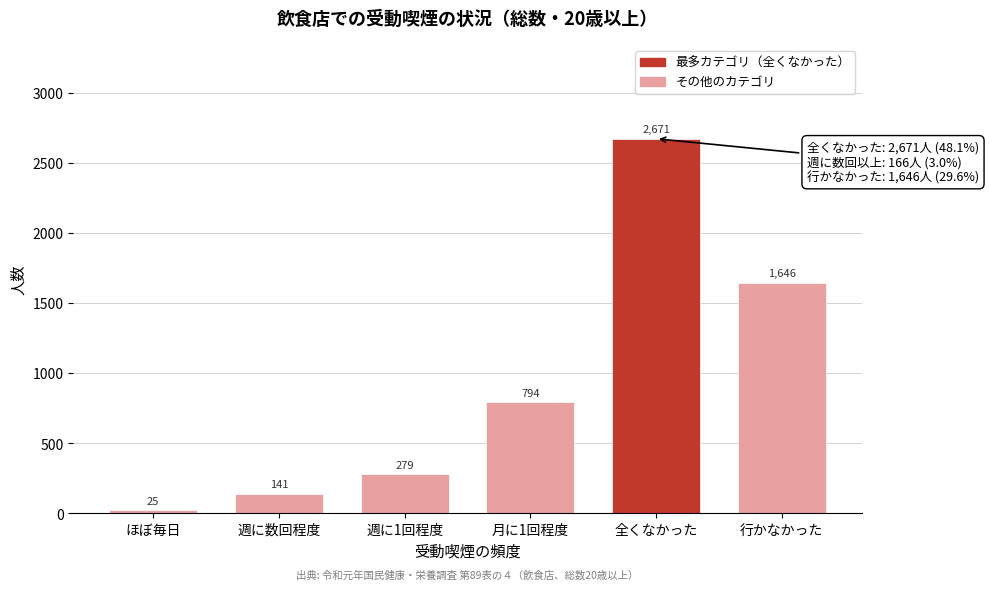

Reading left to right, transcribe all the data shown in this chart.

ほぼ毎日=25	週に数回程度=141	週に1回程度=279	月に1回程度=794	全くなかった=2671	行かなかった=1646